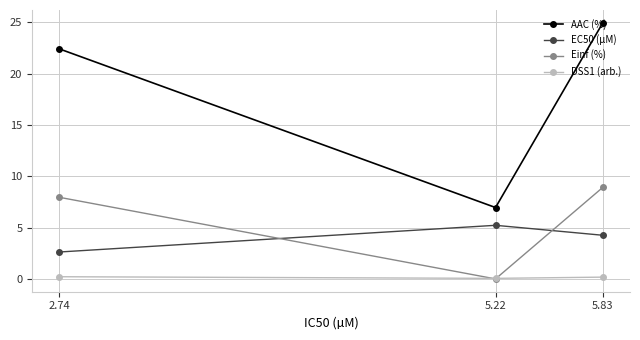

Which series has the largest range (max minus min)?

AAC (%)